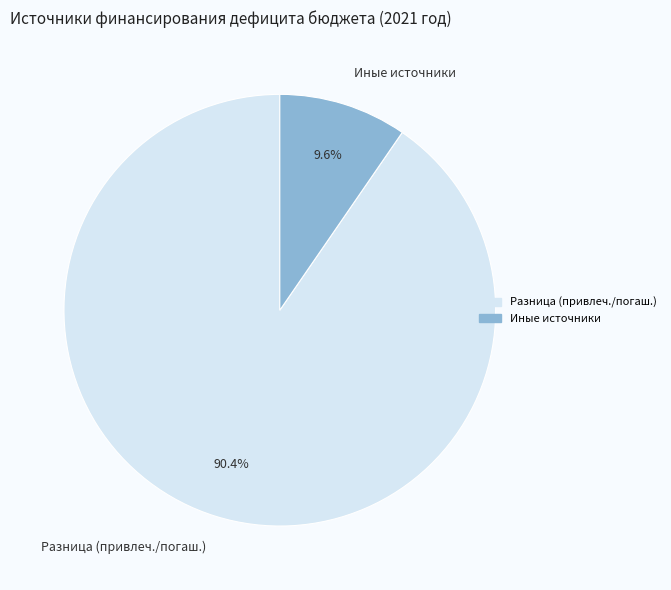

What percentage is NOT represented by Иные источники?

90.4%